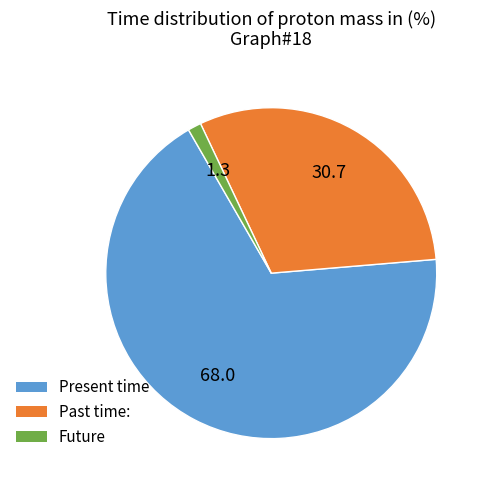

Which slice is the smallest?

Future